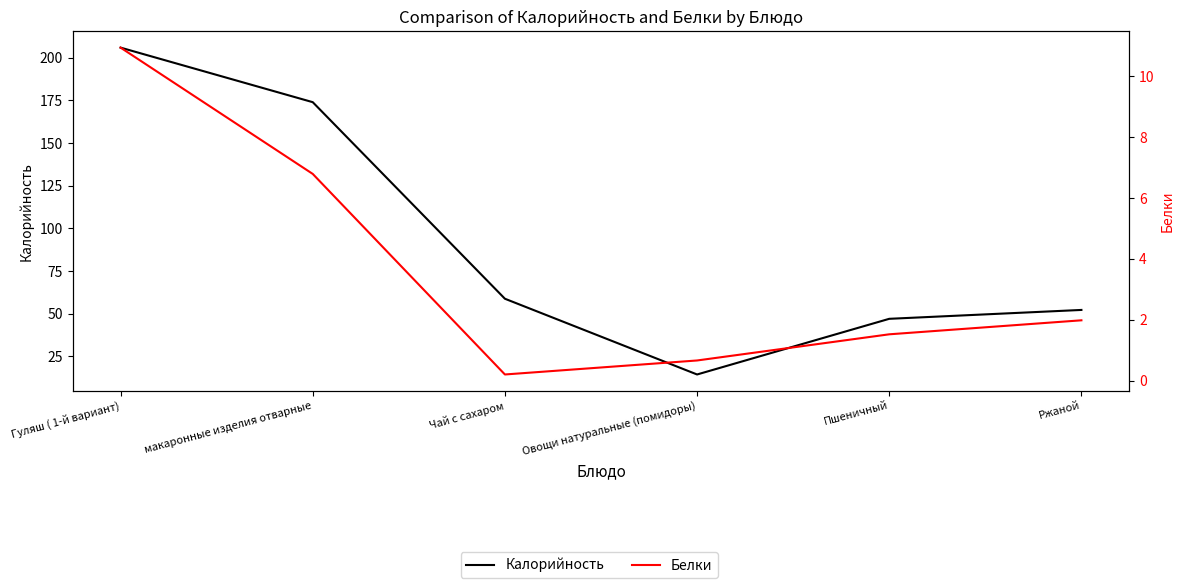

Rank the categories by Белки value from lowest to highest.

Чай с сахаром, Овощи натуральные (помидоры), Пшеничный, Ржаной, макаронные изделия отварные, Гуляш ( 1-й вариант)